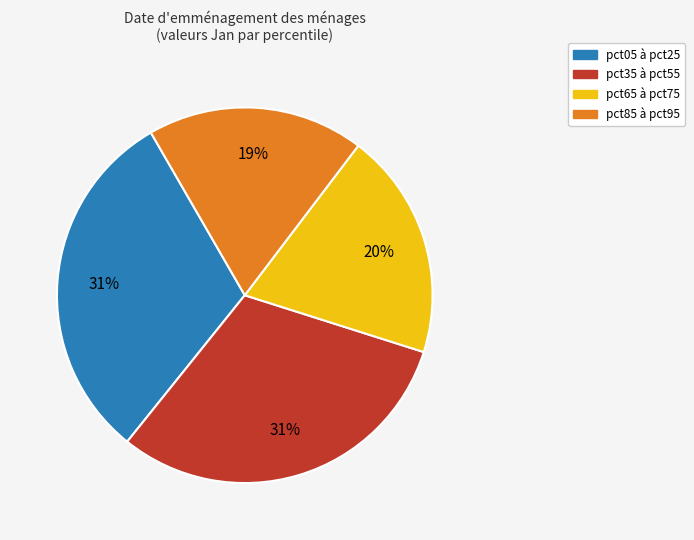

Is there any slice that represents more than half of the pie?

No